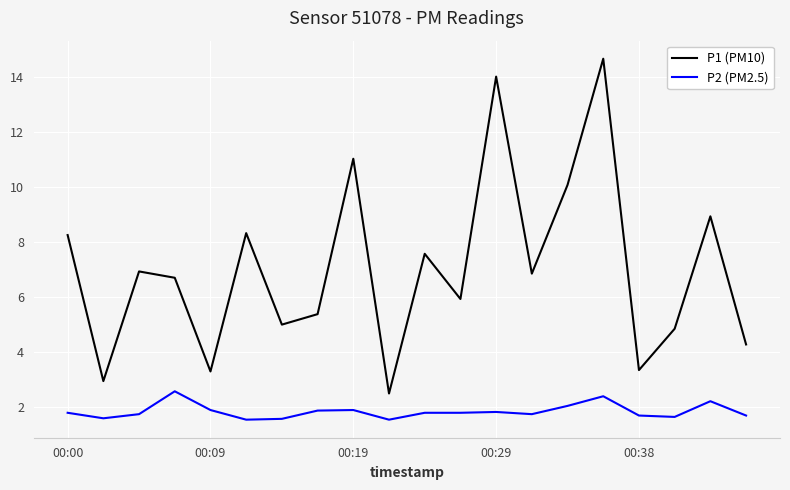

At how many categories does at least one series exceed 10?

4